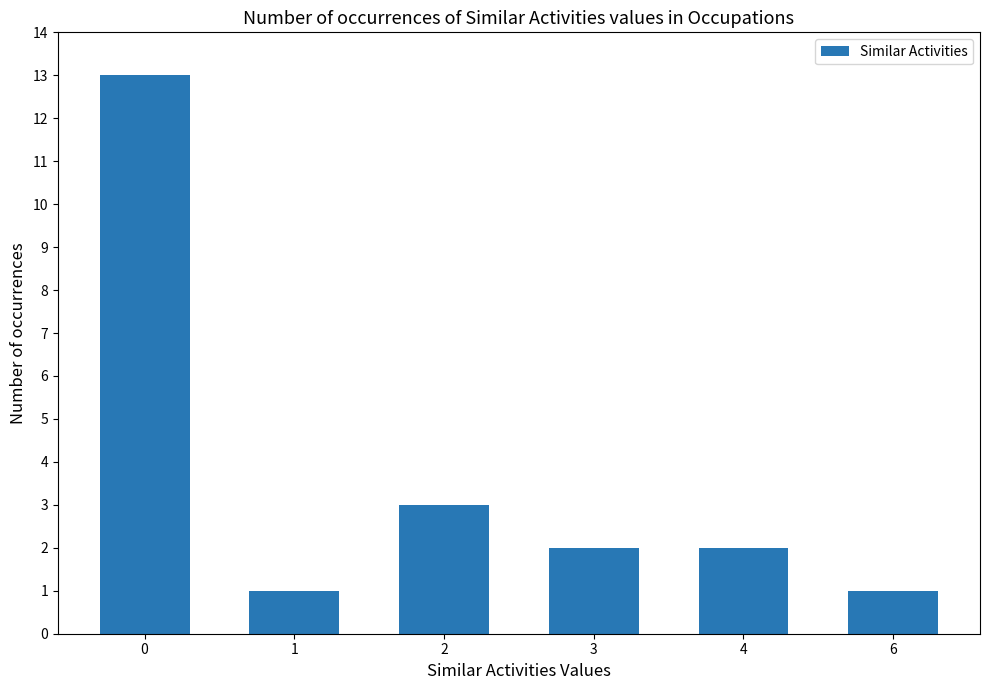

What is the maximum value shown in the chart?

13